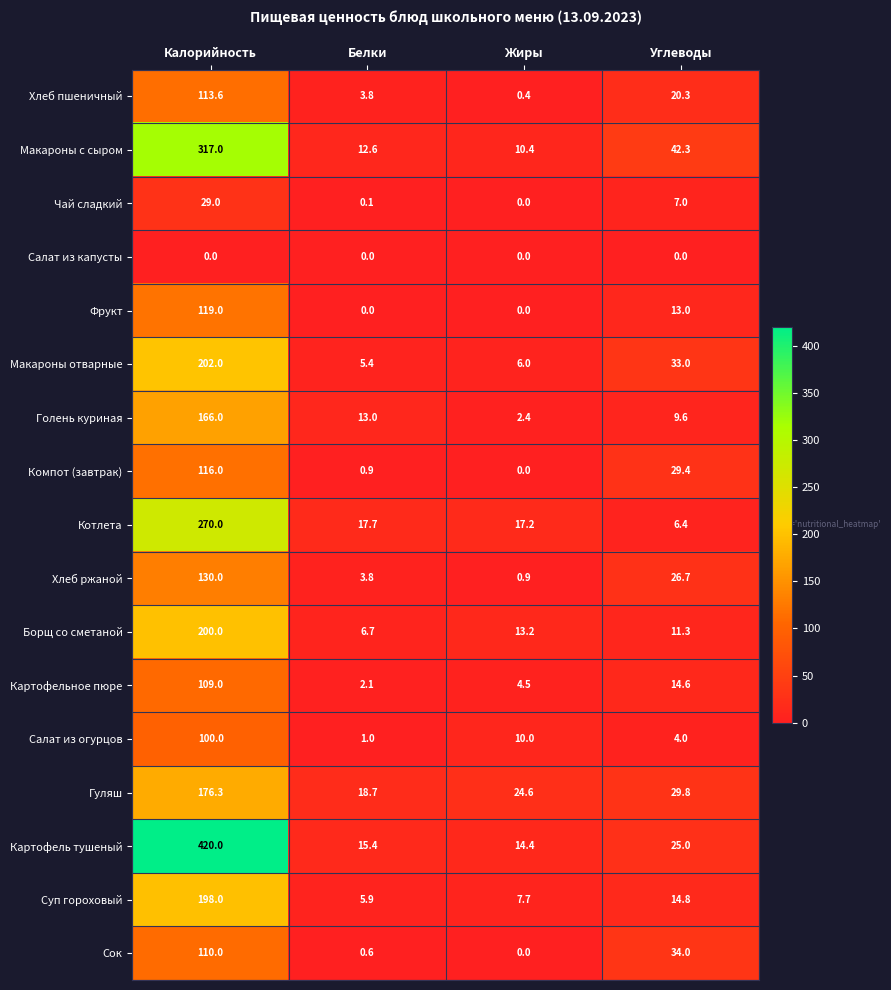

How many categories are shown in the chart?

4